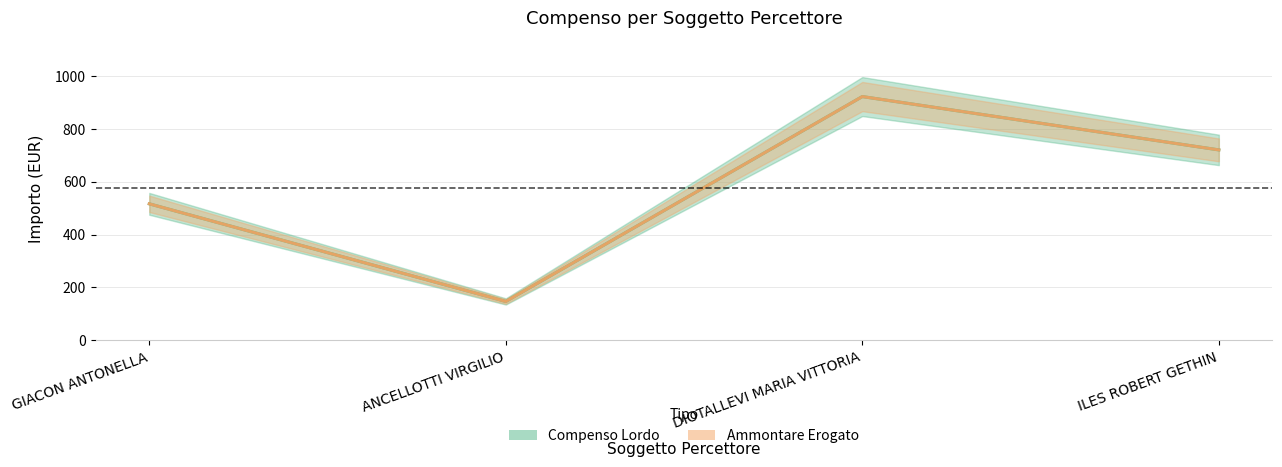

How many categories are shown in the chart?

4